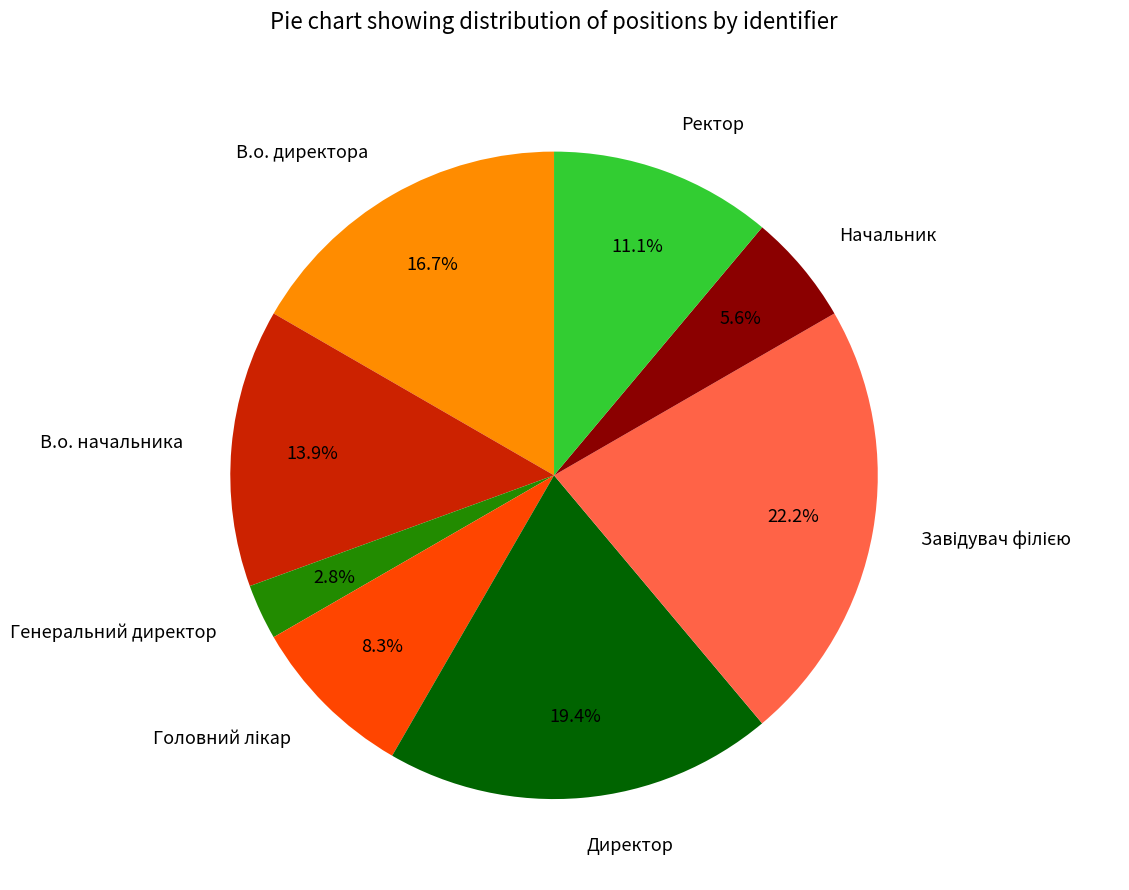

Does any single category account for the majority?

No